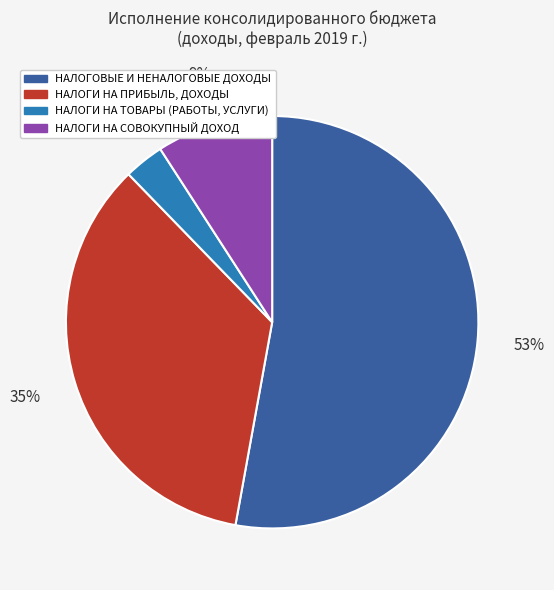

To the nearest percent, what is the average slice percentage?

25%